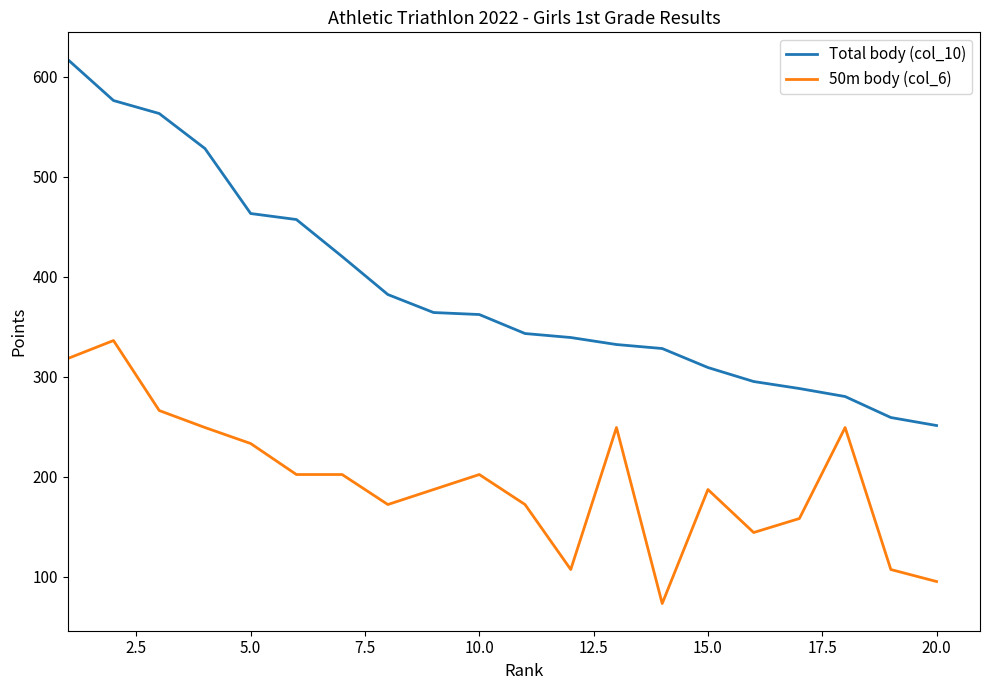

Which series has the widest spread of values?

Total body (col_10)